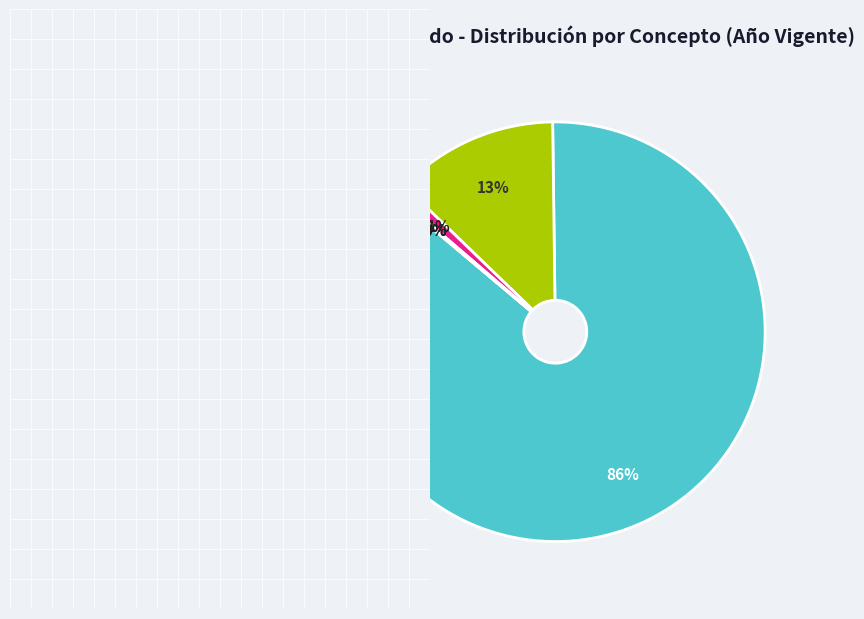

What is the largest slice in the pie chart?

Servicios Personales